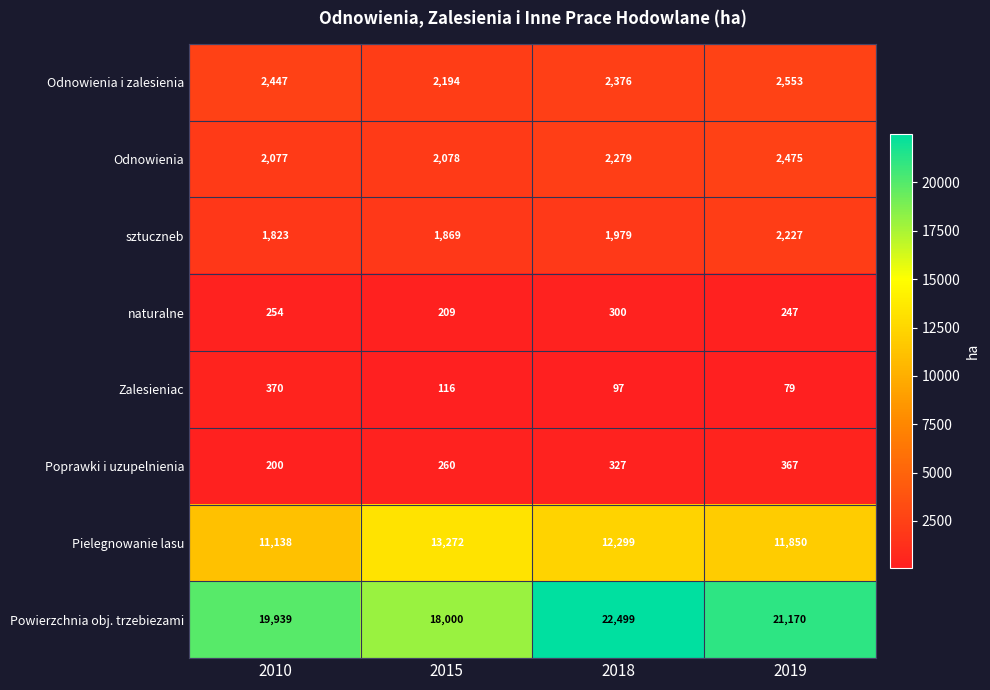

Which series has the widest spread of values?

Powierzchnia obj. trzebiezami